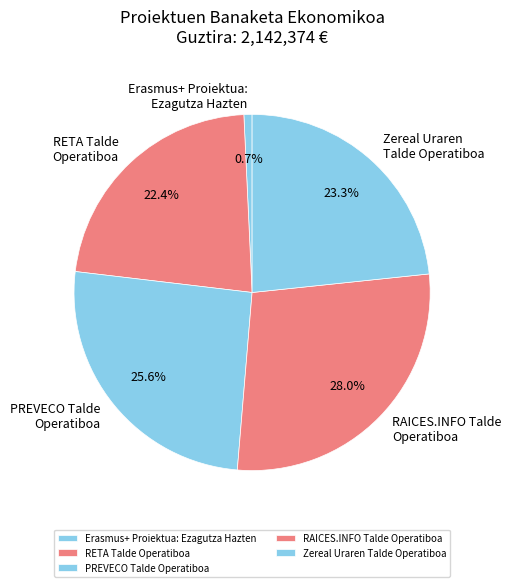

Which has a higher value, PREVECO Talde Operatiboa or RAICES.INFO Talde Operatiboa?

RAICES.INFO Talde Operatiboa